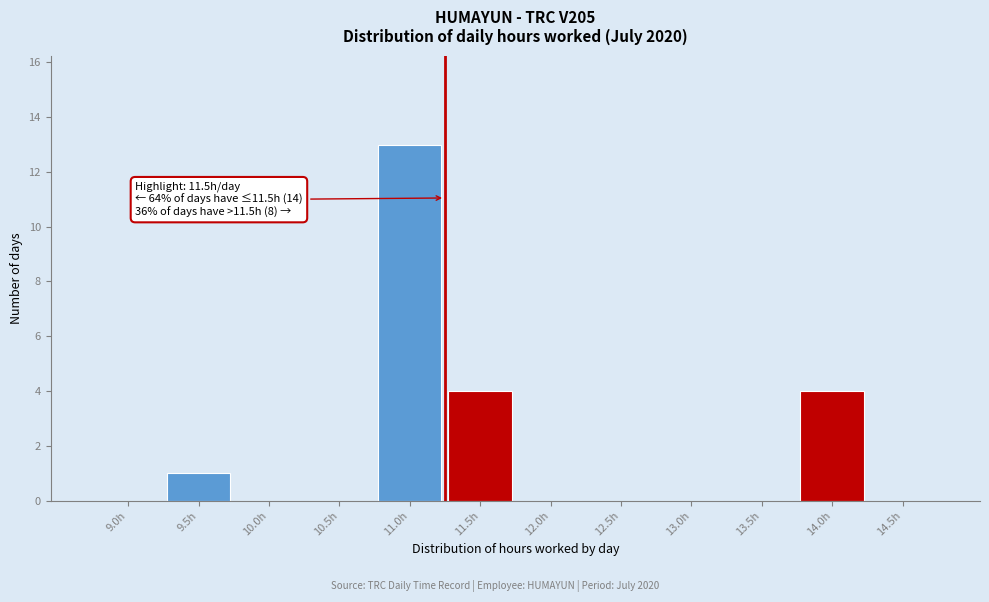

Reading right to left, transcribe all the data shown in this chart.

14.5h=0	14.0h=4	13.5h=0	13.0h=0	12.5h=0	12.0h=0	11.5h=4	11.0h=13	10.5h=0	10.0h=0	9.5h=1	9.0h=0